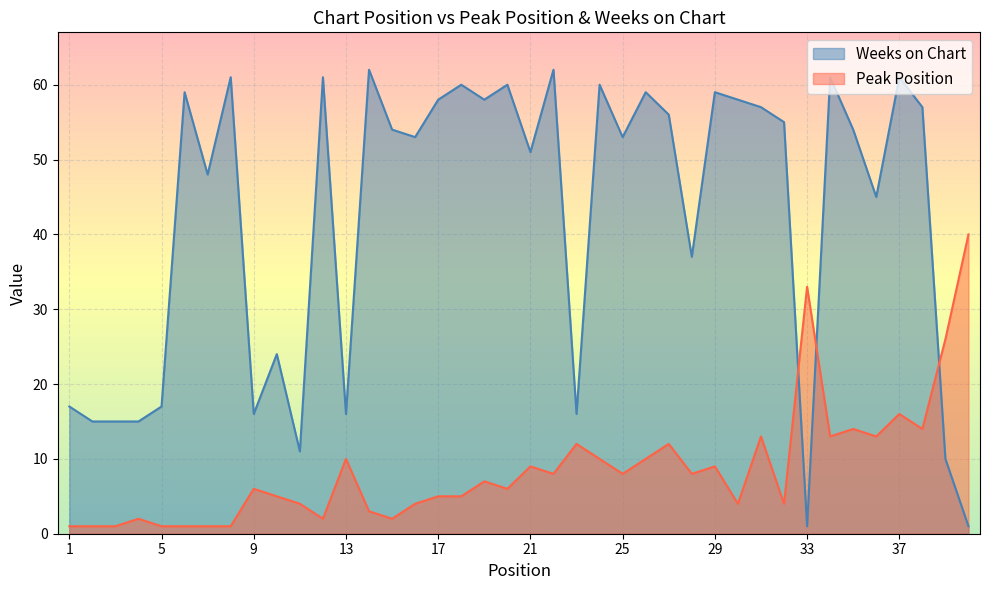

List the labels in order of Peak Position value, smallest first.

1, 2, 3, 5, 6, 7, 8, 4, 12, 15, 14, 11, 16, 30, 32, 10, 17, 18, 9, 20, 19, 22, 25, 28, 21, 29, 13, 24, 26, 23, 27, 31, 34, 36, 35, 38, 37, 39, 33, 40